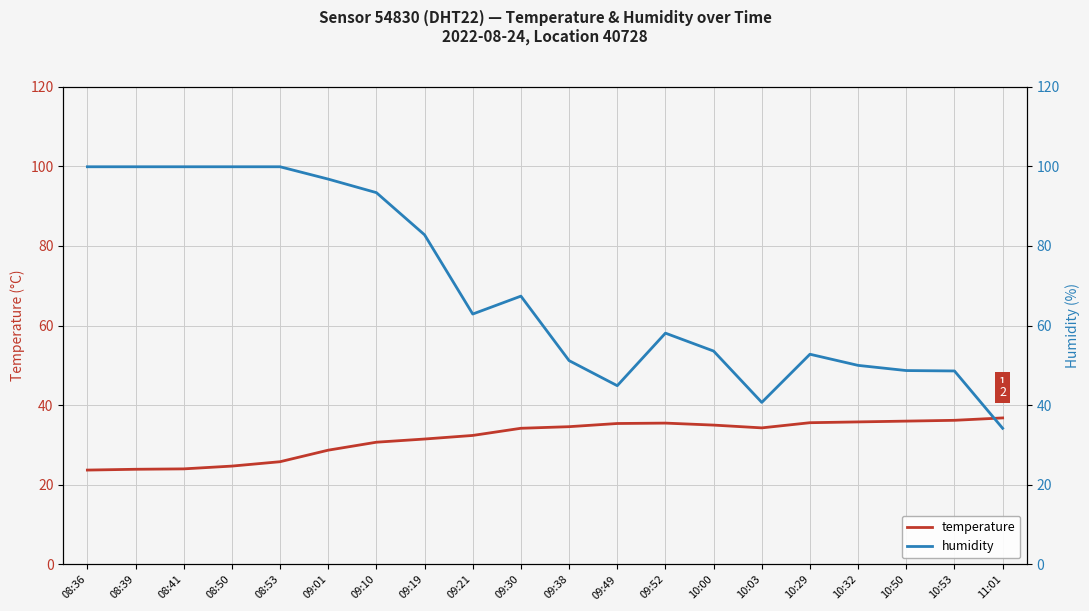

Where is humidity nearest to the value 67?

09:30